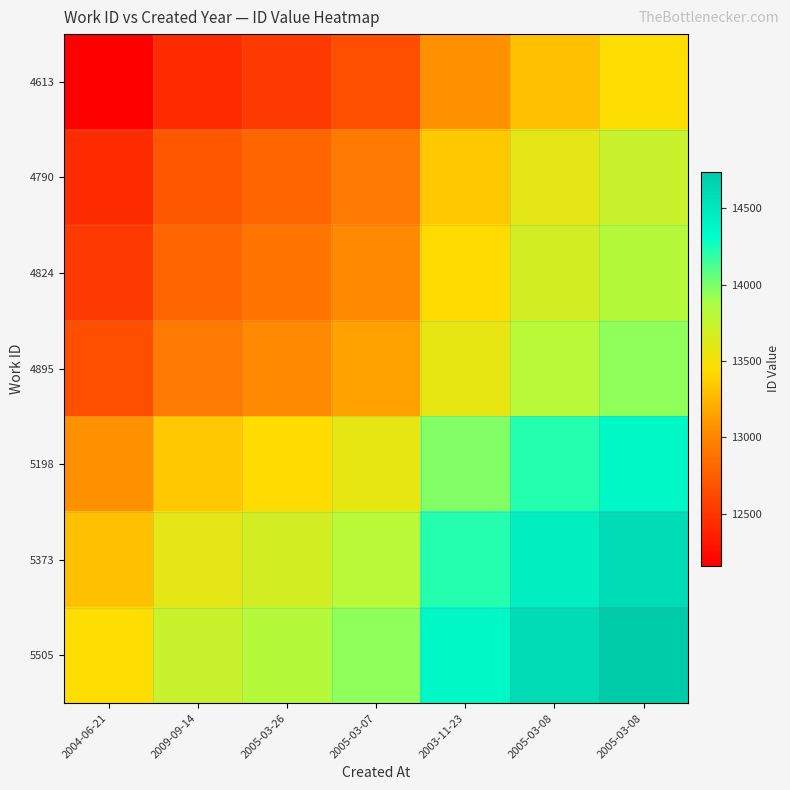

Reading right to left, transcribe all the data shown in this chart.

4613: 2005-03-08=13450.0	2005-03-08=13305.5	2003-11-23=13070.5	2005-03-07=12657.5	2005-03-26=12530.0	2009-09-14=12436.0	2004-06-21=12159.0
4790: 2005-03-08=13727.0	2005-03-08=13582.5	2003-11-23=13347.5	2005-03-07=12934.5	2005-03-26=12807.0	2009-09-14=12713.0	2004-06-21=12436.0
4824: 2005-03-08=13821.0	2005-03-08=13676.5	2003-11-23=13441.5	2005-03-07=13028.5	2005-03-26=12901.0	2009-09-14=12807.0	2004-06-21=12530.0
4895: 2005-03-08=13948.5	2005-03-08=13804.0	2003-11-23=13569.0	2005-03-07=13156.0	2005-03-26=13028.5	2009-09-14=12934.5	2004-06-21=12657.5
5198: 2005-03-08=14361.5	2005-03-08=14217.0	2003-11-23=13982.0	2005-03-07=13569.0	2005-03-26=13441.5	2009-09-14=13347.5	2004-06-21=13070.5
5373: 2005-03-08=14596.5	2005-03-08=14452.0	2003-11-23=14217.0	2005-03-07=13804.0	2005-03-26=13676.5	2009-09-14=13582.5	2004-06-21=13305.5
5505: 2005-03-08=14741.0	2005-03-08=14596.5	2003-11-23=14361.5	2005-03-07=13948.5	2005-03-26=13821.0	2009-09-14=13727.0	2004-06-21=13450.0